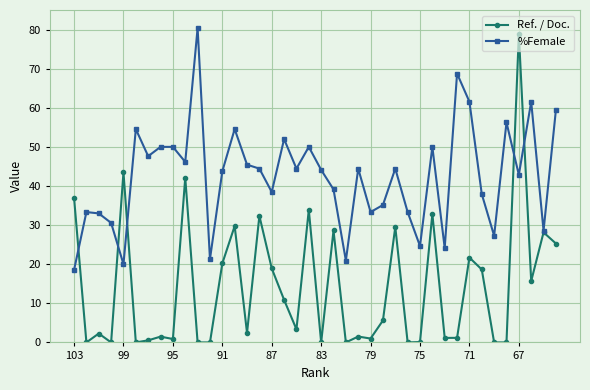

What is the average value of the %Female series?

42.4